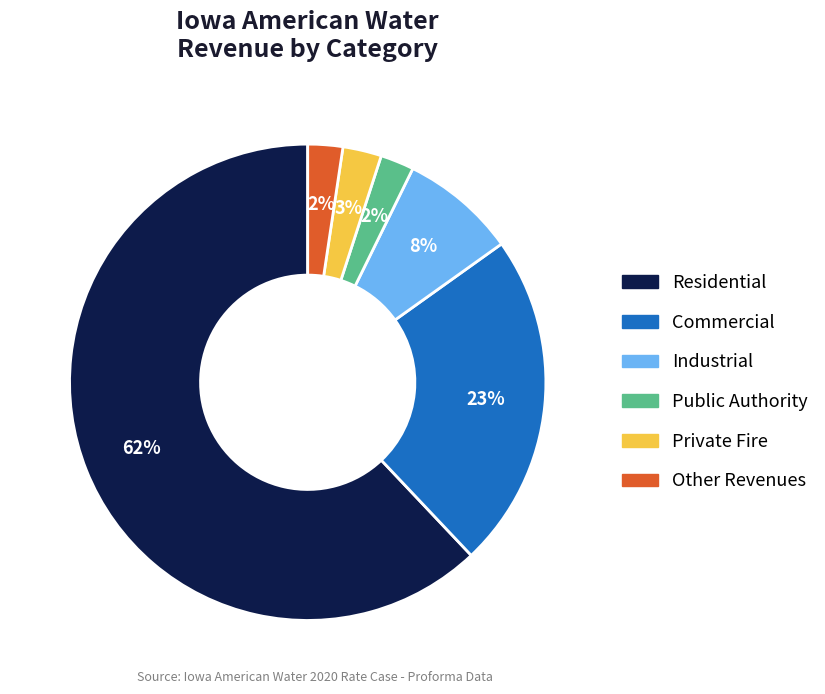

Count the number of slices in the pie.

6